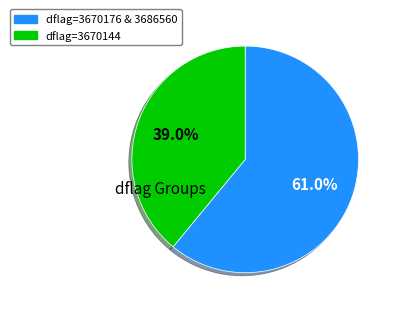

How many segments does this pie chart have?

2